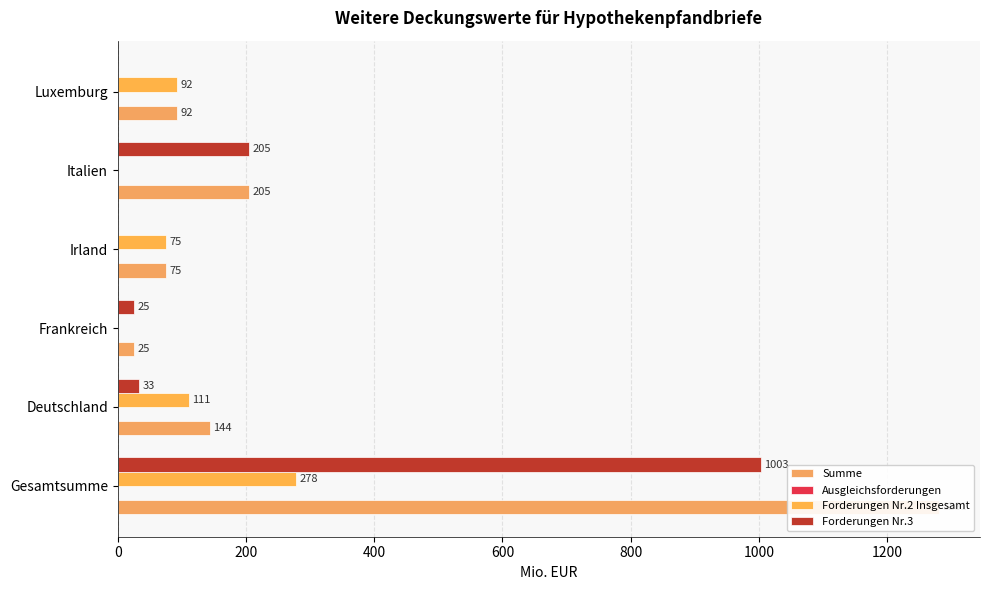

Which series has the largest total across all categories?

Summe